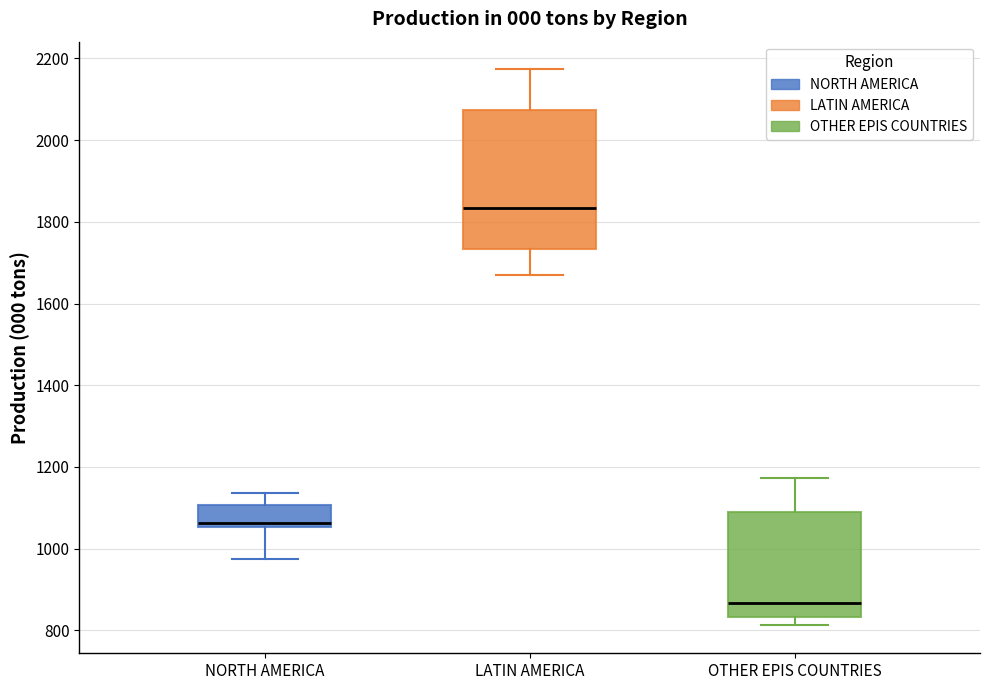

Where is the upper edge of the box for OTHER EPIS COUNTRIES on the y-axis? The values are not printed on the chart, so give them approximately, as read against the axis.

1100